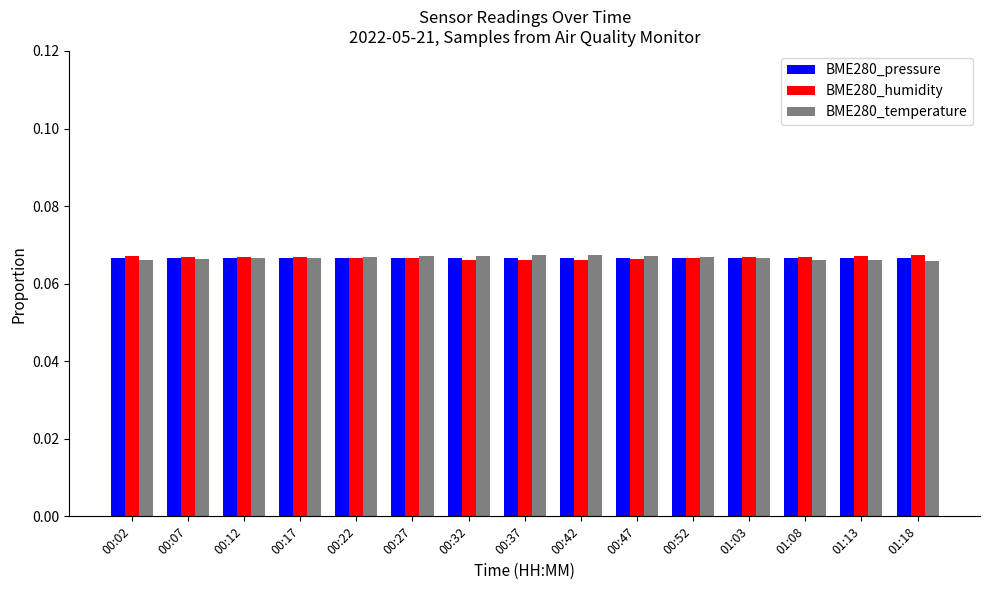

How many BME280_temperature values are between 0 and 1?

15